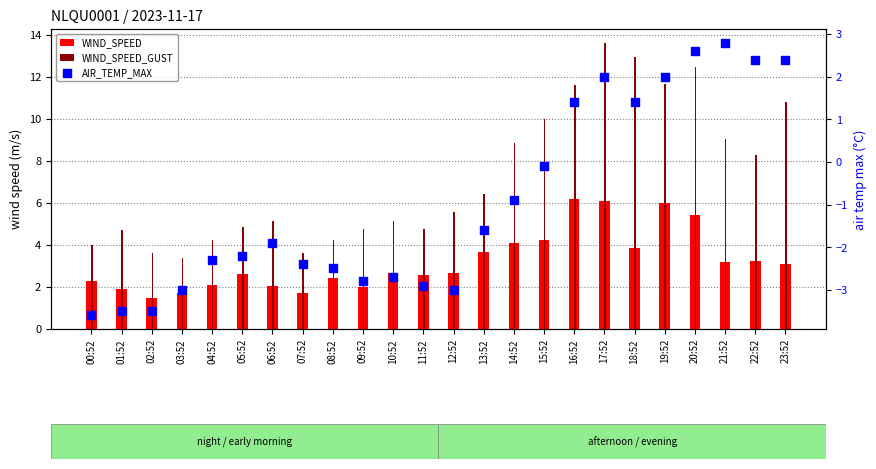

Which series reaches the minimum Y coordinate?

AIR_TEMP_MAX